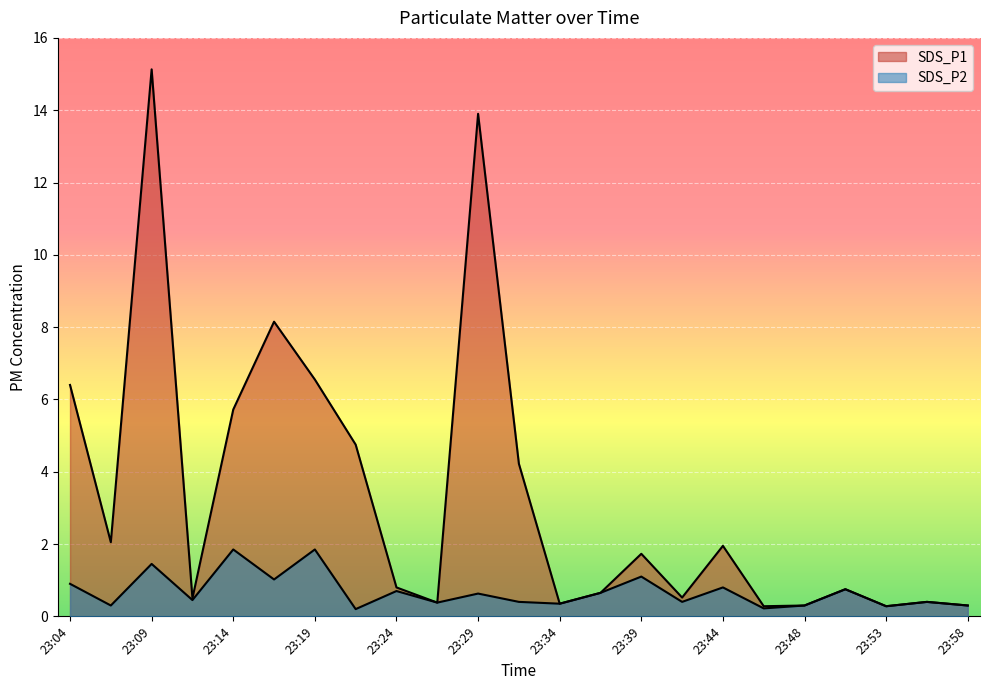

Is it true that SDS_P2 equals 0.4 at 23:26?

True